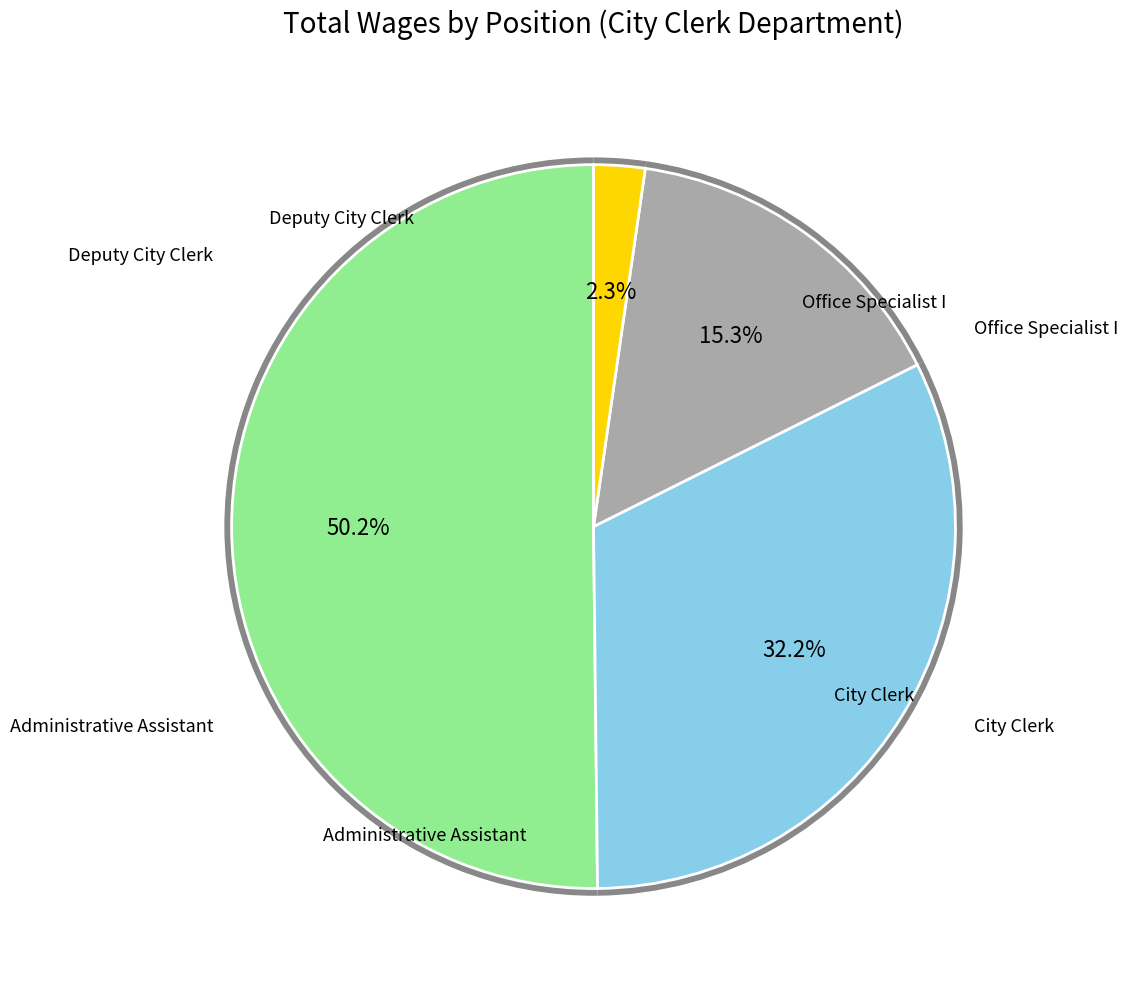

The Office Specialist I slice represents 1% of the pie. True or false?

False